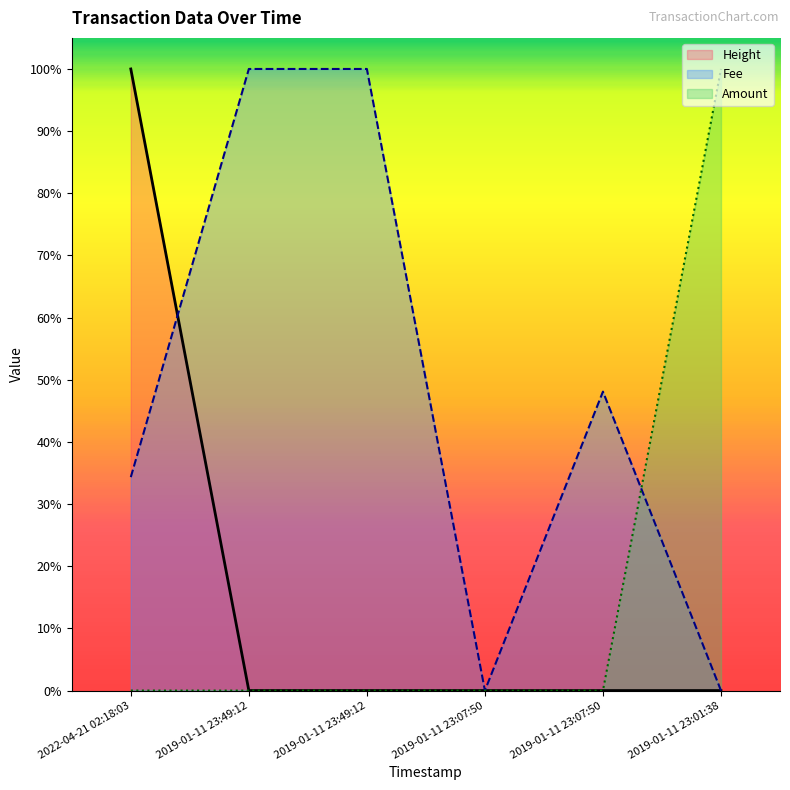

What are all the series names shown in the legend?

Height, Fee, Amount